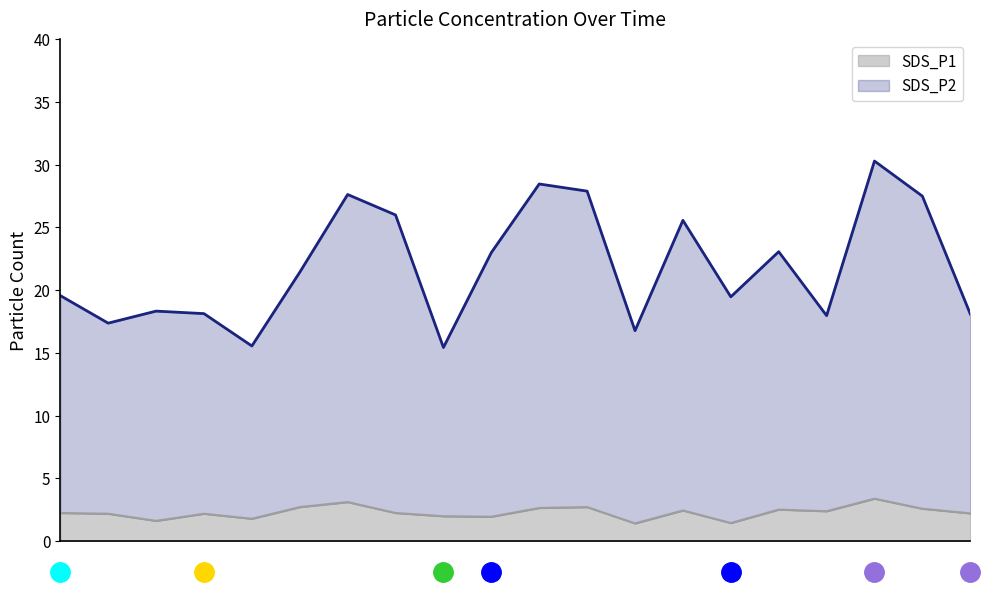

At which label is SDS_P2 line closest to 2?

8